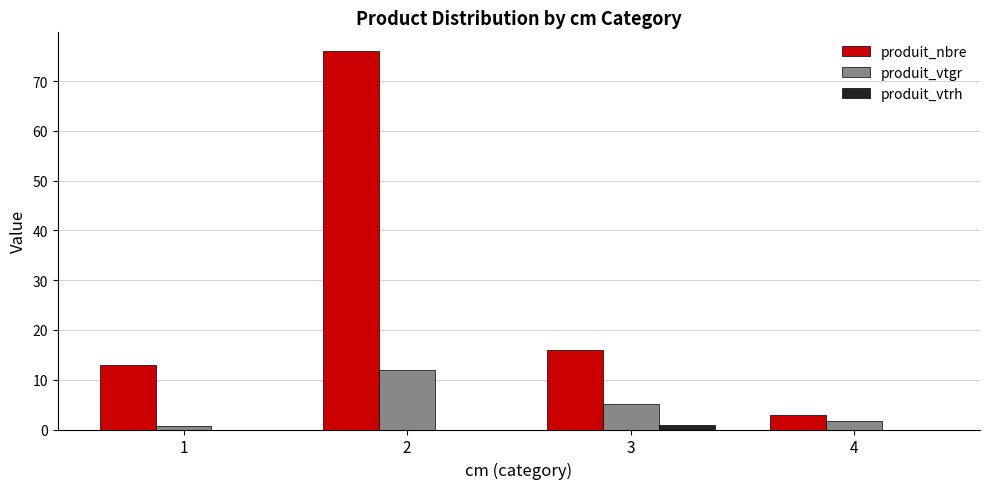

What is the highest value of the produit_nbre series?

76.0